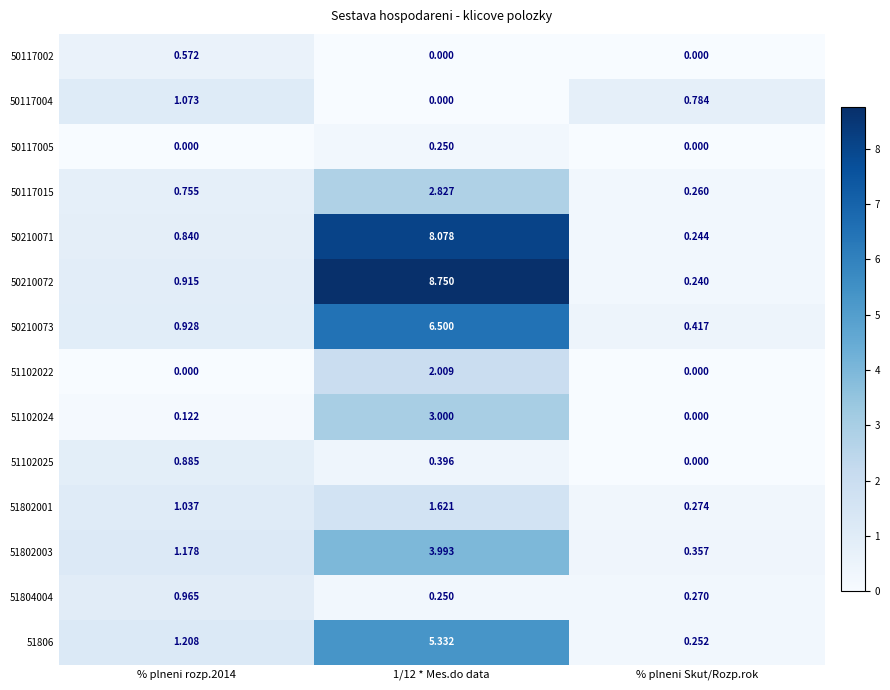

Count the number of data series in this chart.

14